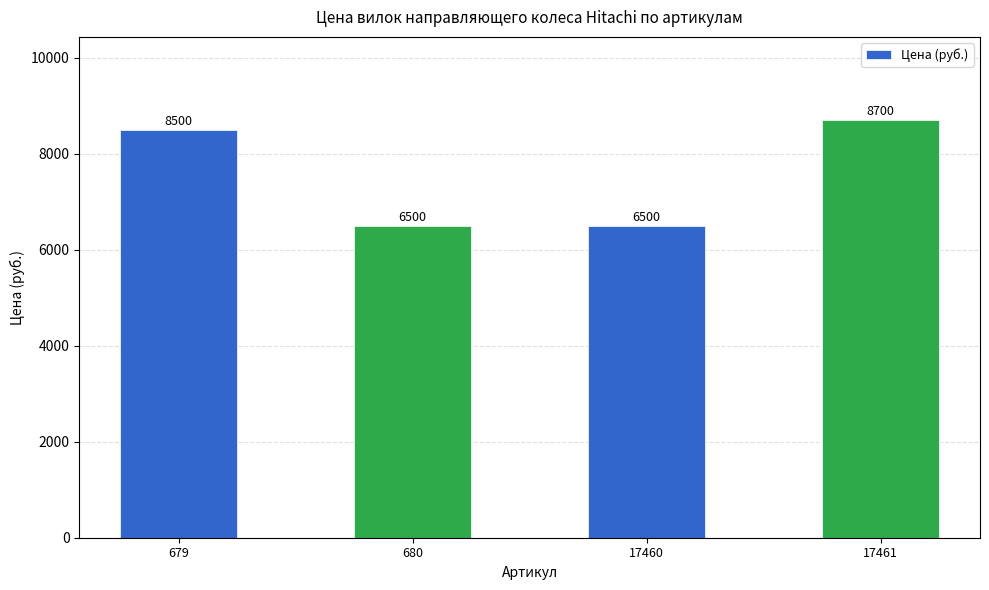

What is the difference between the values at 17460 and 17461?

2200